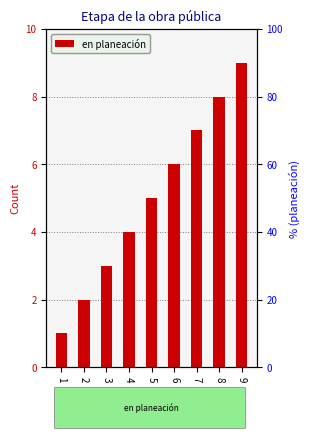

Reading right to left, transcribe all the data shown in this chart.

9	8	7	6	5	4	3	2	1